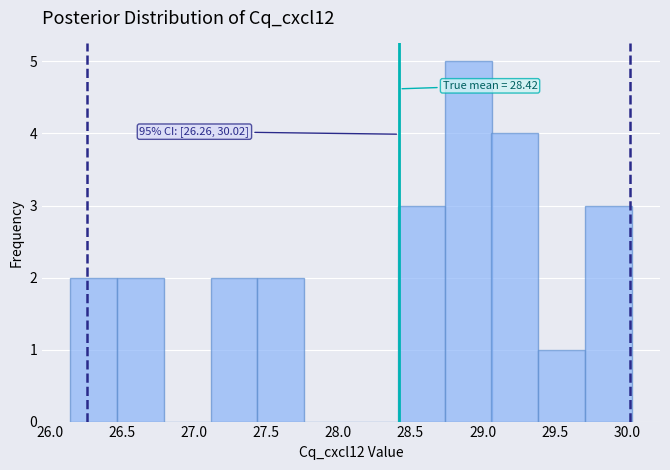

Over which range of the x-axis is the bar tallest?

28.75 to 29.05